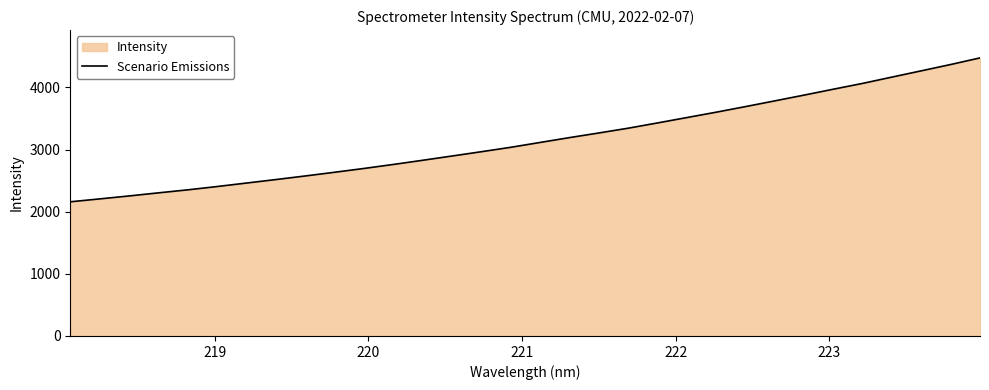

What is the difference between the maximum and minimum values?

2316.4